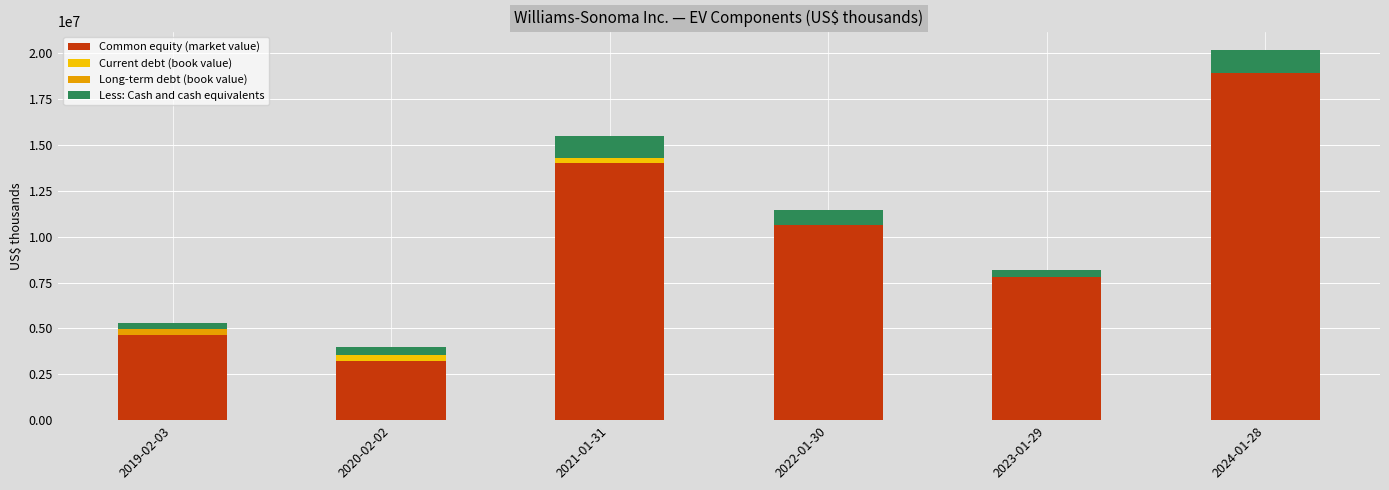

What is the difference between the maximum and second lowest values in the Long-term debt (book value) series?

299620